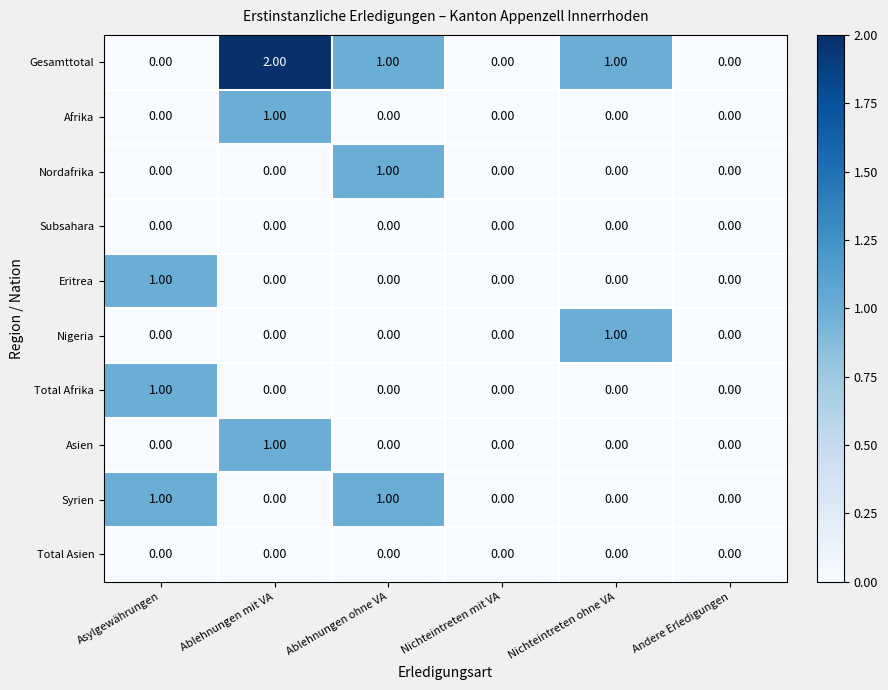

Which series has the largest range (max minus min)?

Gesamttotal